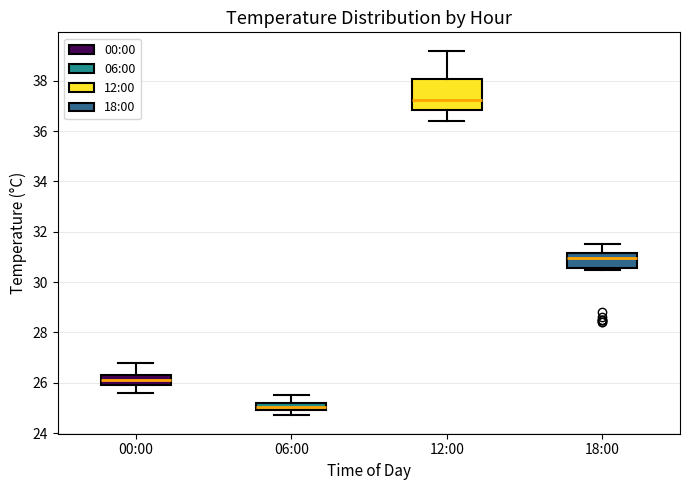

Comparing the boxes themselves (not the whiskers), which one is the tallest?

12:00